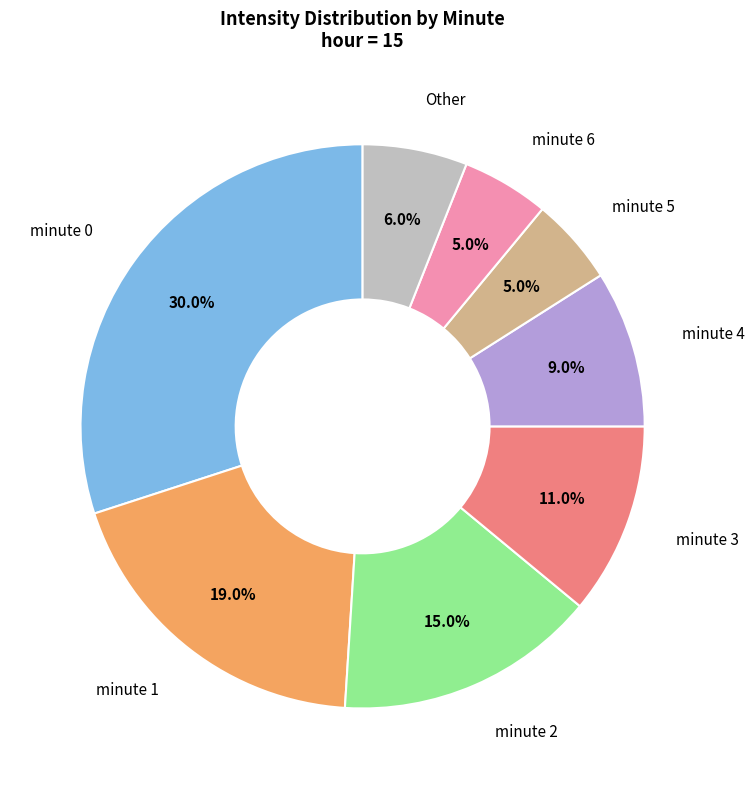

Does any single category account for the majority?

No